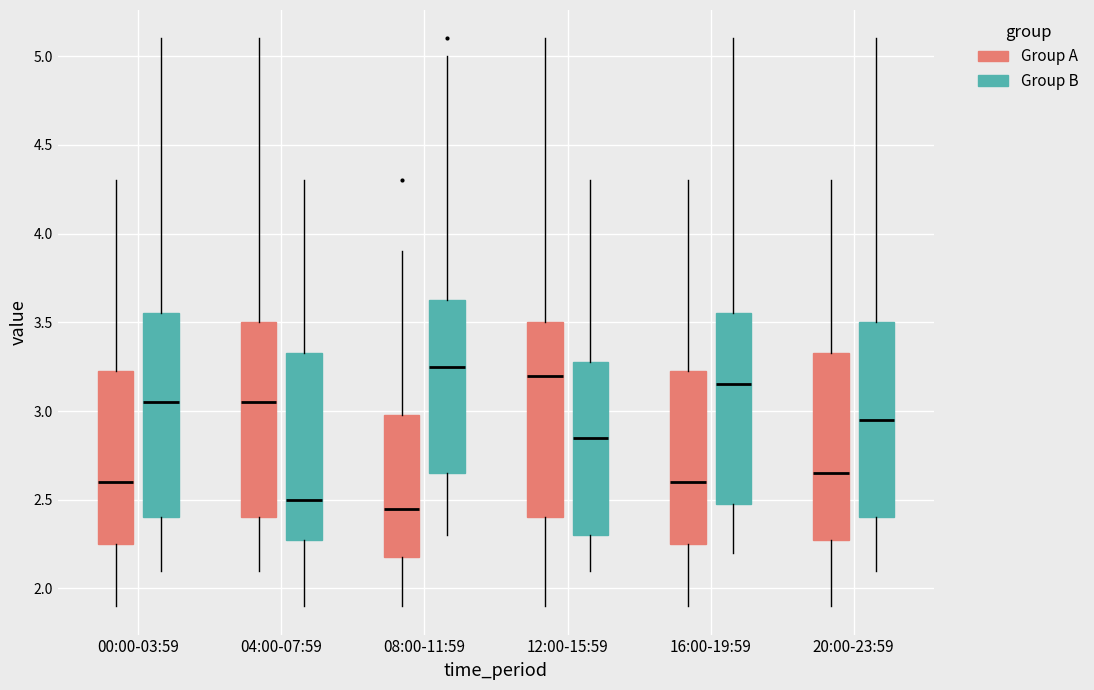

Reading left to right, read every box against the y-axis: the position of its median line, the range the box covers, and the ends of its whiskers. The values are not printed on the chart, so give them approximately, as read against the axis.

00:00-03:59 (Group A): median 2.60, box 2.25 to 3.25, whiskers 1.90 to 4.30
00:00-03:59 (Group B): median 3.05, box 2.40 to 3.55, whiskers 2.10 to 5.10
04:00-07:59 (Group A): median 3.05, box 2.40 to 3.50, whiskers 2.10 to 5.10
04:00-07:59 (Group B): median 2.50, box 2.30 to 3.35, whiskers 1.90 to 4.30
08:00-11:59 (Group A): median 2.45, box 2.20 to 3.00, whiskers 1.90 to 3.90
08:00-11:59 (Group B): median 3.25, box 2.65 to 3.65, whiskers 2.30 to 5.00
12:00-15:59 (Group A): median 3.20, box 2.40 to 3.50, whiskers 1.90 to 5.10
12:00-15:59 (Group B): median 2.85, box 2.30 to 3.30, whiskers 2.10 to 4.30
16:00-19:59 (Group A): median 2.60, box 2.25 to 3.25, whiskers 1.90 to 4.30
16:00-19:59 (Group B): median 3.15, box 2.50 to 3.55, whiskers 2.20 to 5.10
20:00-23:59 (Group A): median 2.65, box 2.30 to 3.35, whiskers 1.90 to 4.30
20:00-23:59 (Group B): median 2.95, box 2.40 to 3.50, whiskers 2.10 to 5.10